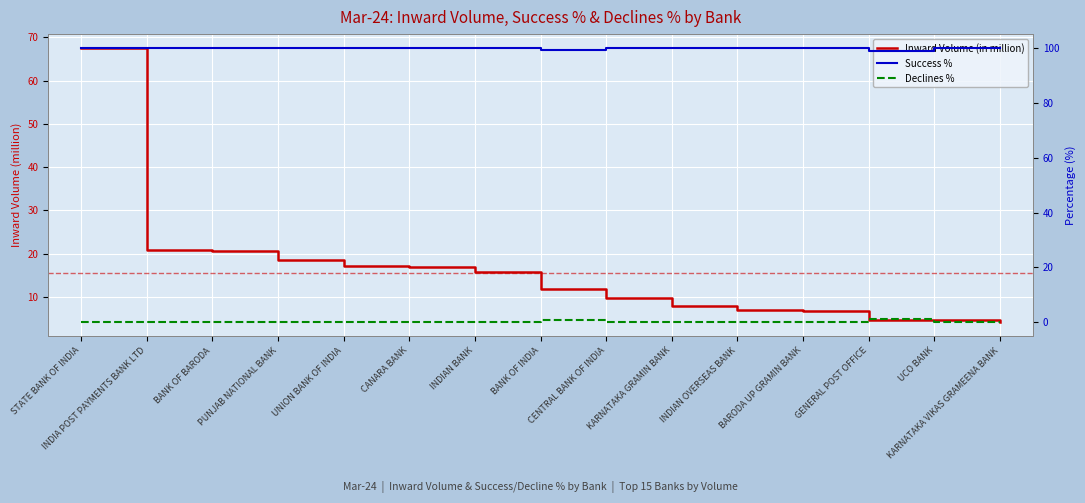

Rank the categories by Declines % value from lowest to highest.

UNION BANK OF INDIA, BANK OF BARODA, INDIAN BANK, CANARA BANK, KARNATAKA GRAMIN BANK, PUNJAB NATIONAL BANK, BARODA UP GRAMIN BANK, CENTRAL BANK OF INDIA, INDIAN OVERSEAS BANK, UCO BANK, INDIA POST PAYMENTS BANK LTD, KARNATAKA VIKAS GRAMEENA BANK, STATE BANK OF INDIA, BANK OF INDIA, GENERAL POST OFFICE